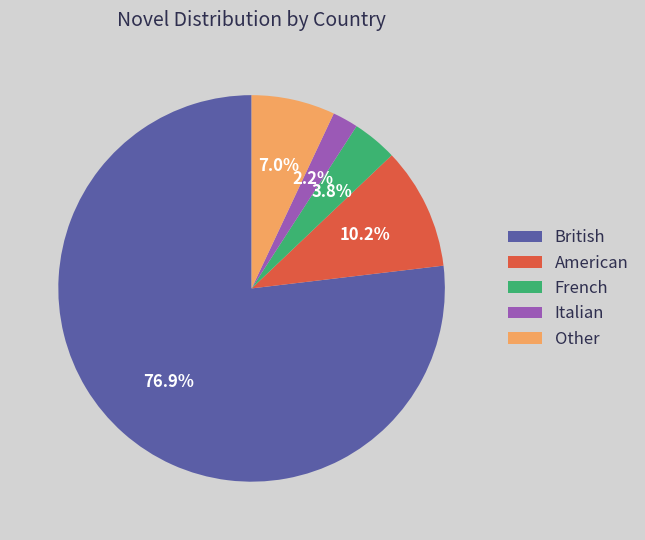

Is it true that British is 88% of the pie?

False